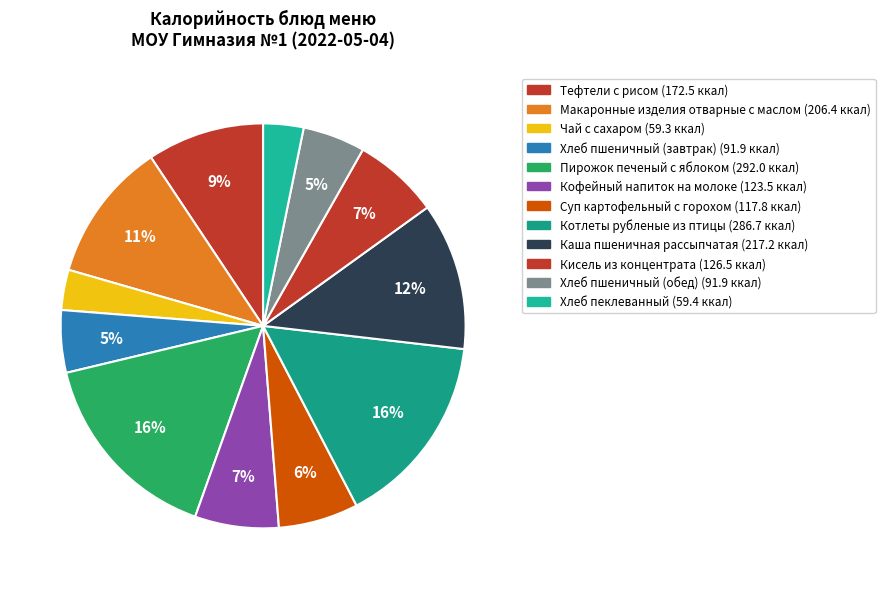

Is there a majority slice in this chart?

No